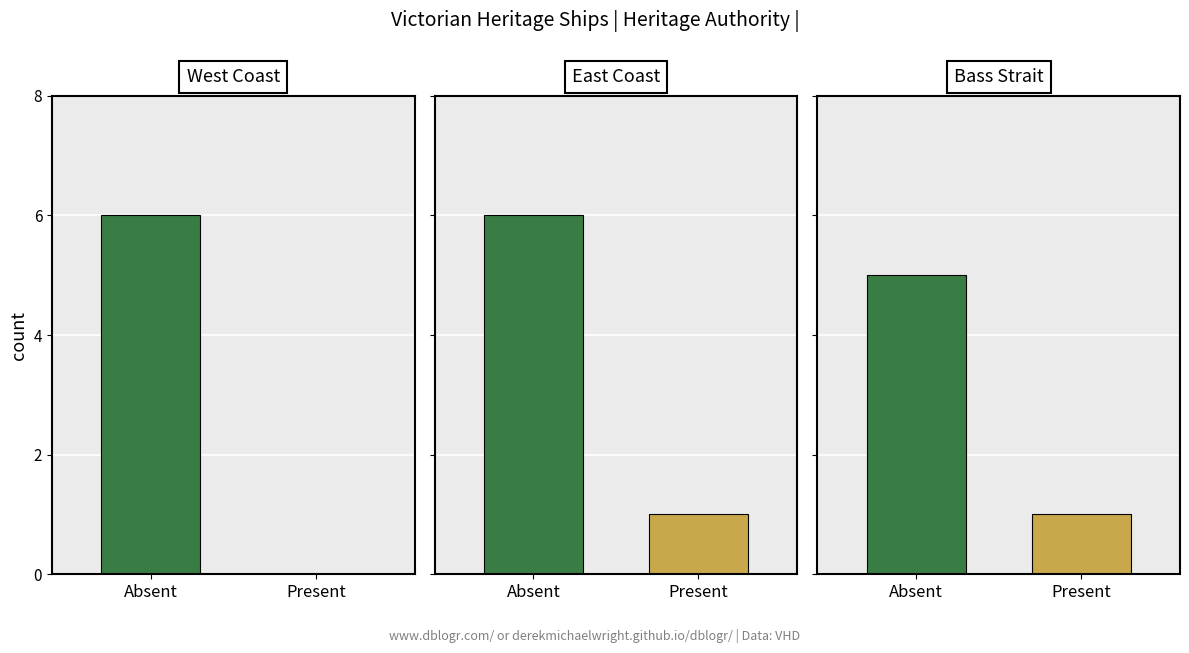

Is the value of Has Image (Present) at 1 greater than the value of No Image (Absent) at 1?

No